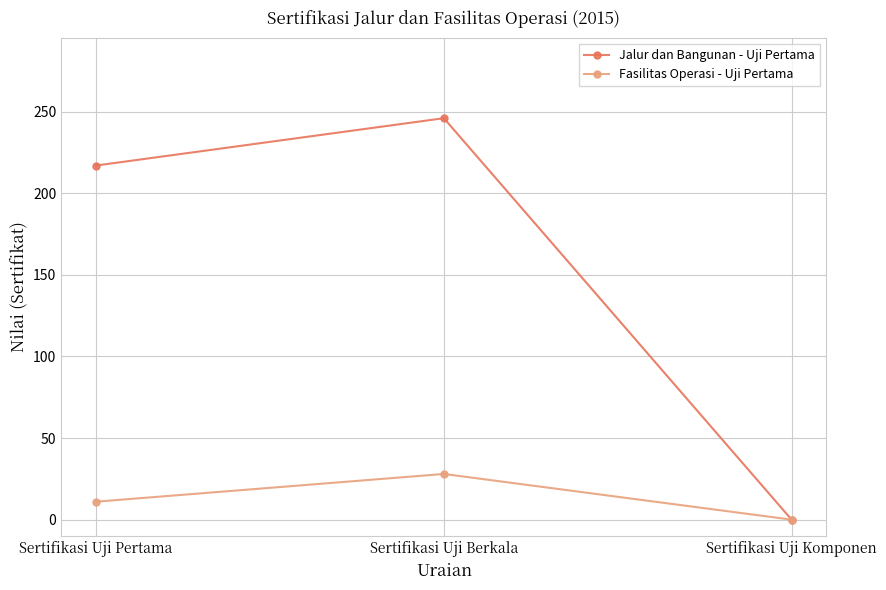

Count the Jalur dan Bangunan - Uji Pertama values in the range 0 to 246.

3